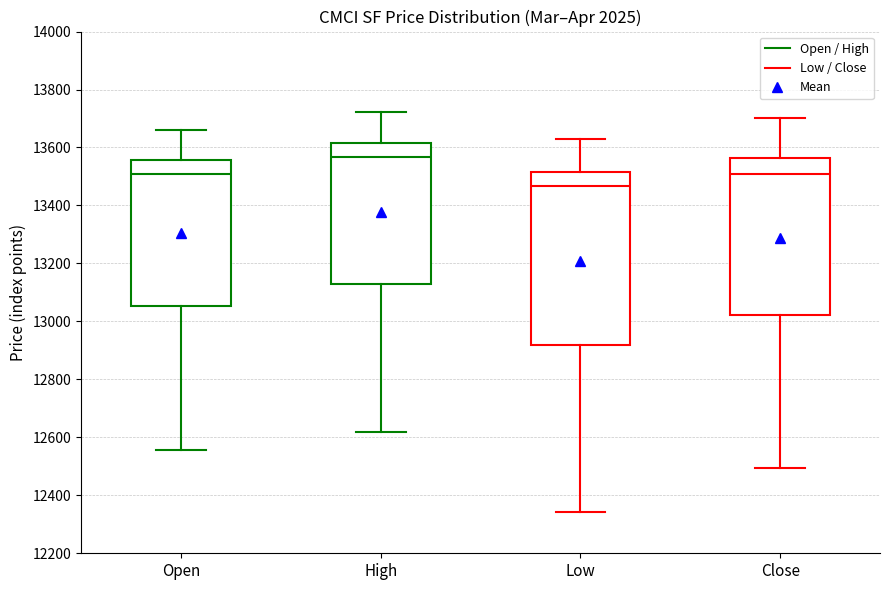

Reading left to right, transcribe this box plot: for each box, give where its median line is, the range the box spans, and where its two whiskers end, as read against the y-axis. The values are not printed on the chart, so give them approximately, as read against the axis.

Open: median 13520, box 13060 to 13560, whiskers 12560 to 13660
High: median 13560, box 13120 to 13620, whiskers 12620 to 13720
Low: median 13460, box 12920 to 13520, whiskers 12340 to 13620
Close: median 13500, box 13020 to 13560, whiskers 12500 to 13700